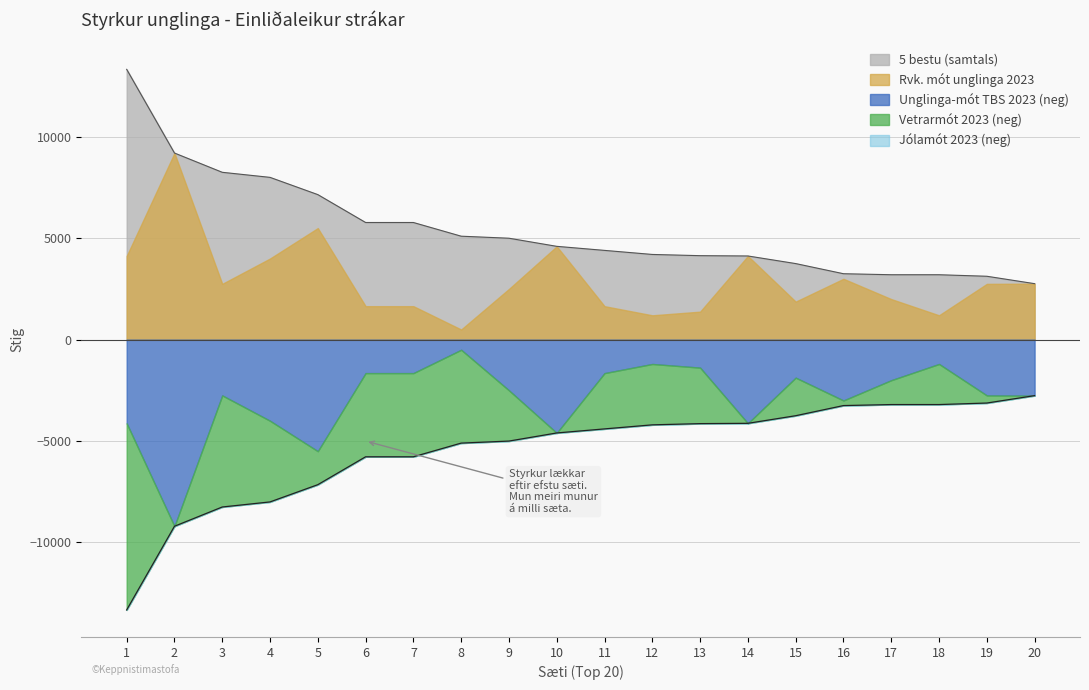

The value of 5 bestu (samtals) at 1 is 22697. True or false?

False